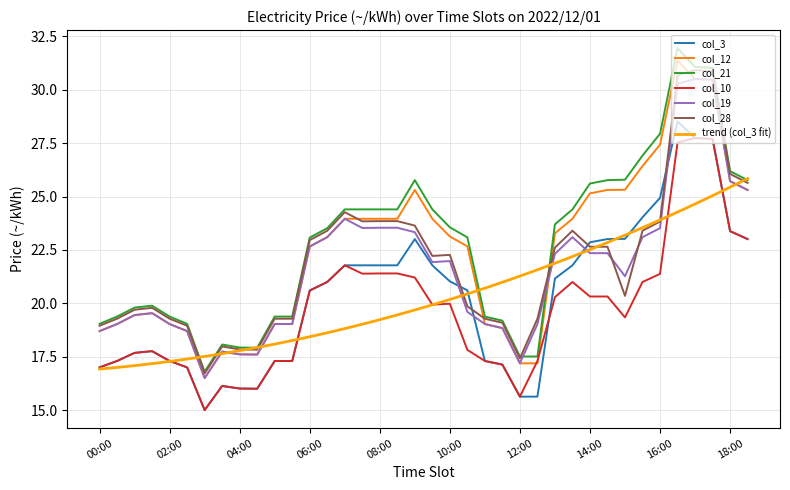

The value of col_28 at 00:30 is 5.0. True or false?

False